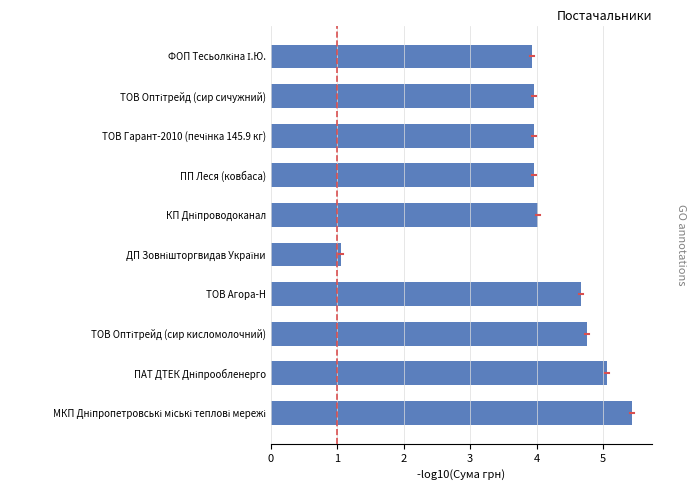

What is the difference between the maximum and second lowest values?

1.5